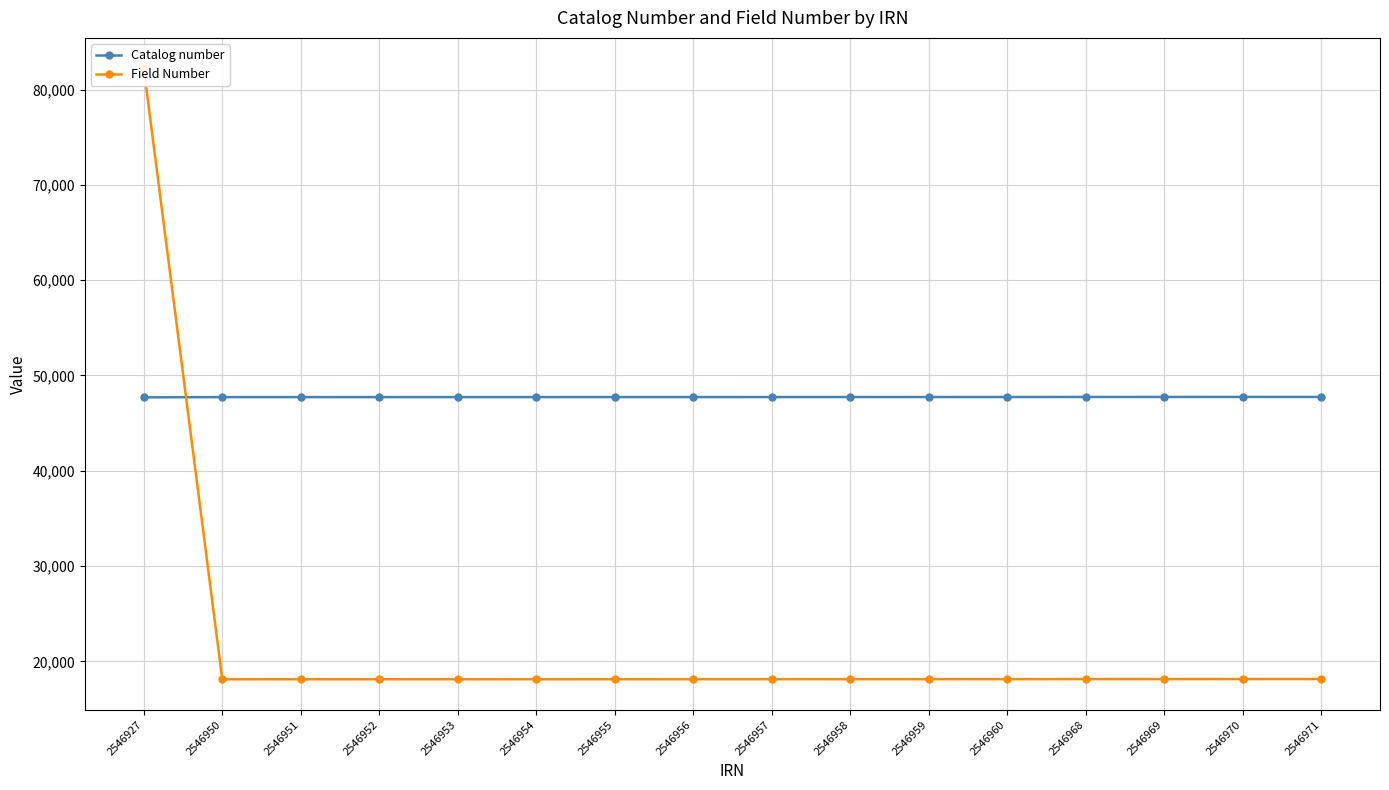

List the labels in order of Catalog number value, smallest first.

2546927, 2546950, 2546951, 2546952, 2546953, 2546954, 2546955, 2546956, 2546957, 2546958, 2546959, 2546960, 2546968, 2546969, 2546970, 2546971